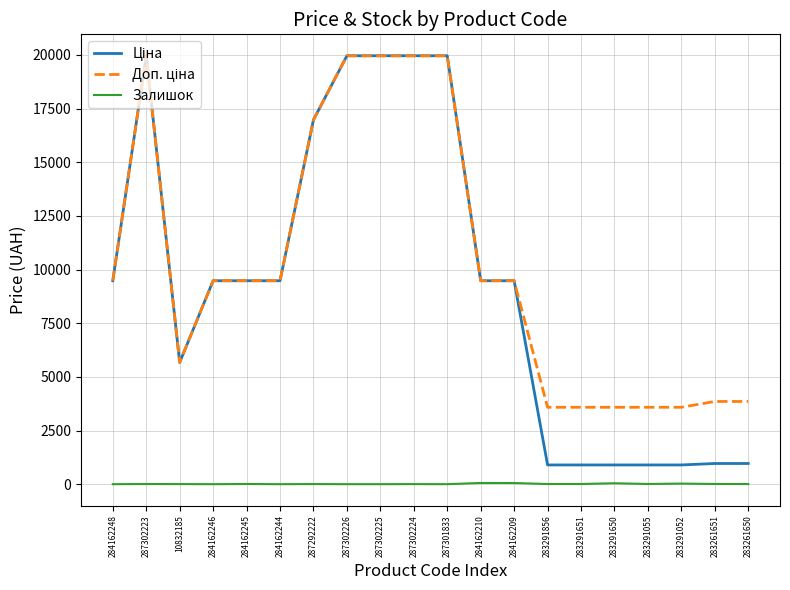

What position from the left is 287302223?

2